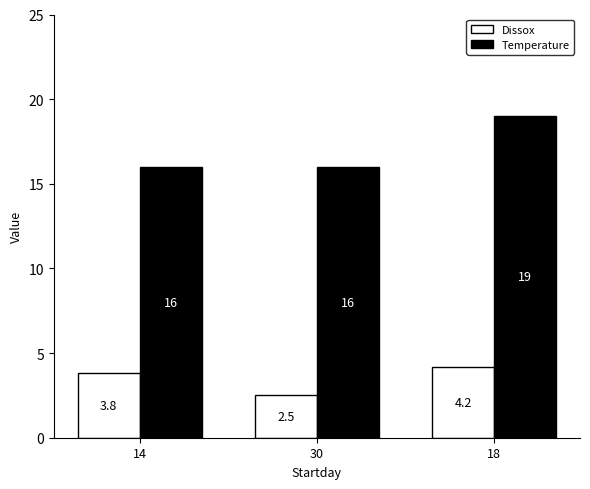

Rank the series by their maximum value, from lowest to highest.

Dissox, Temperature